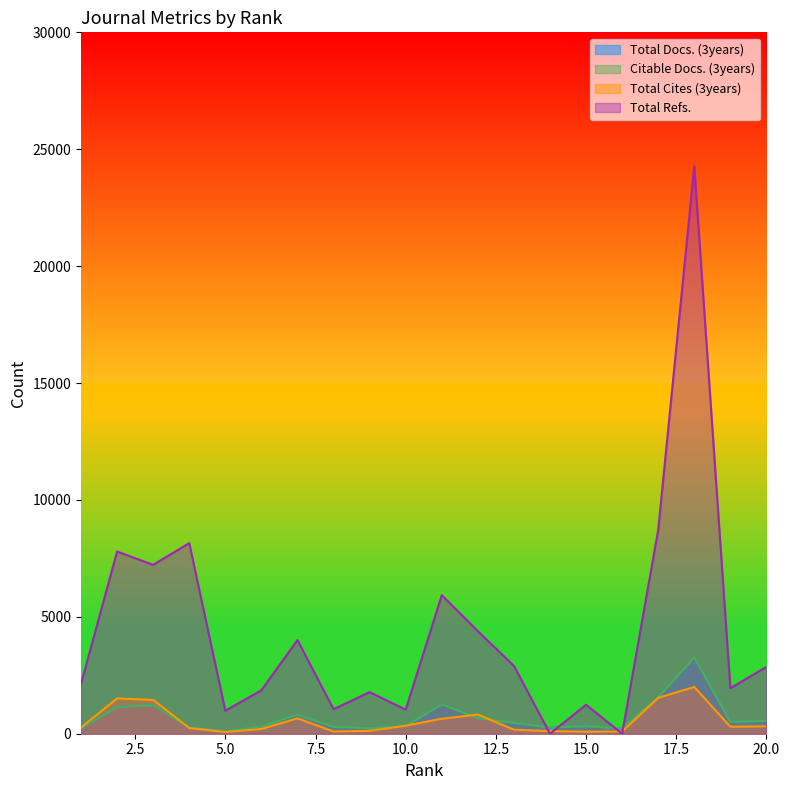

At which category does Total Docs. (3years) reach its first local peak?

3